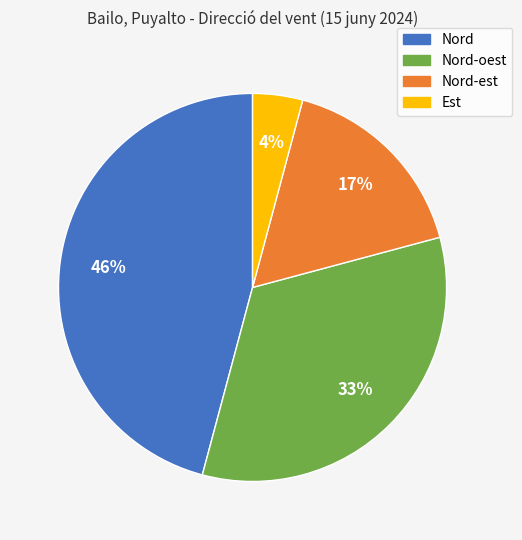

Is there any slice that represents more than half of the pie?

No